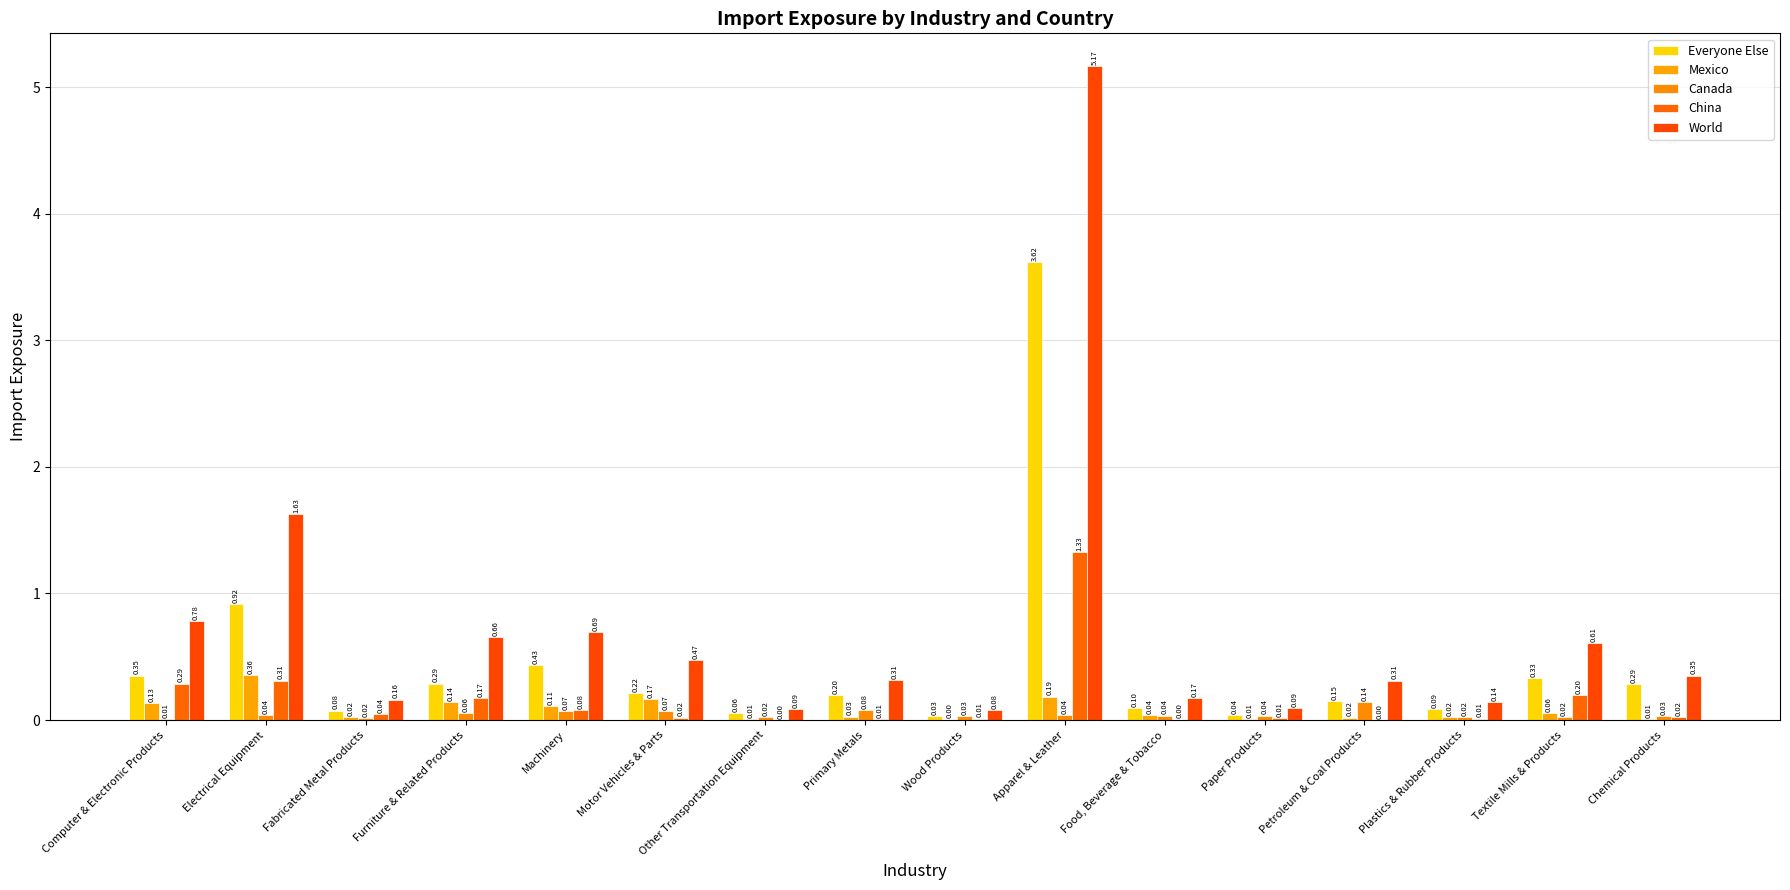

What value does the Everyone Else series have at Primary Metals?

0.2